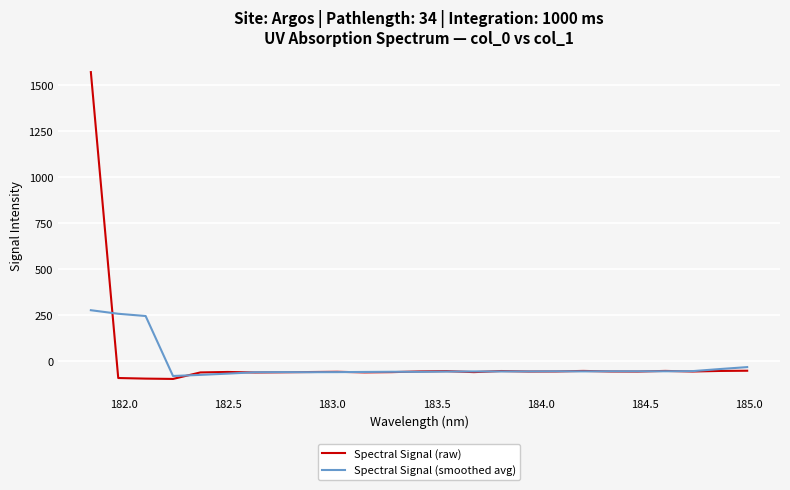

Rank the series by their maximum value, from lowest to highest.

Spectral Signal (smoothed avg), Spectral Signal (raw)